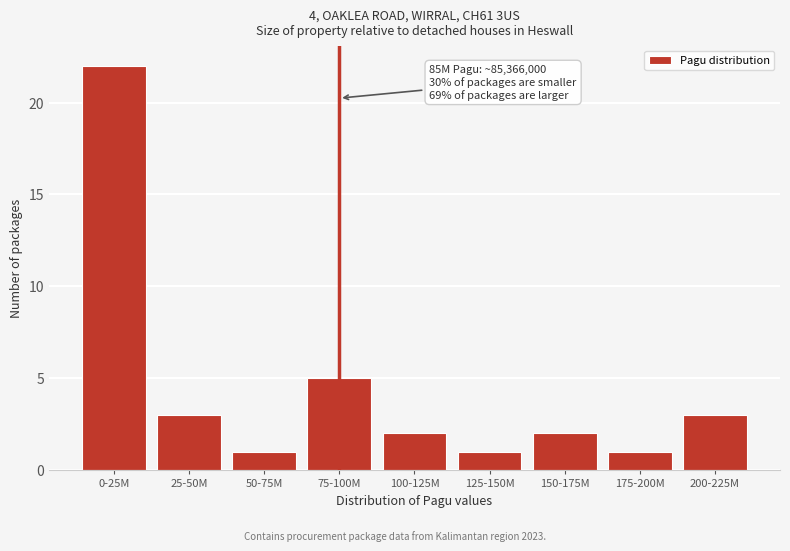

Reading right to left, extract all data points from this chart.

3	1	2	1	2	5	1	3	22